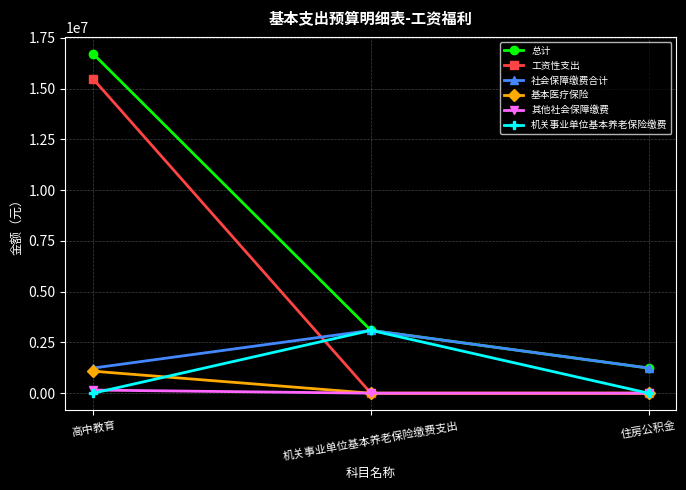

Which category has the highest value in the 总计 series?

高中教育